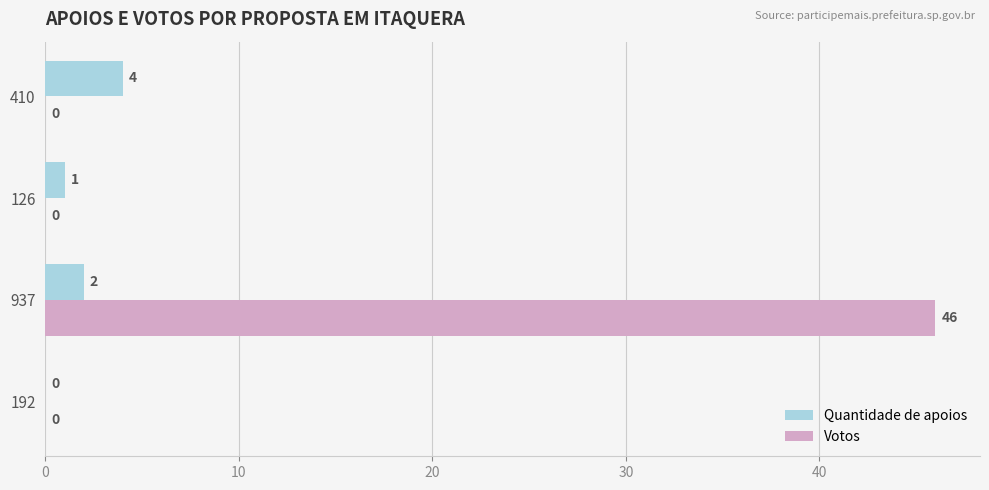

What are all the series names shown in the legend?

Quantidade de apoios, Votos